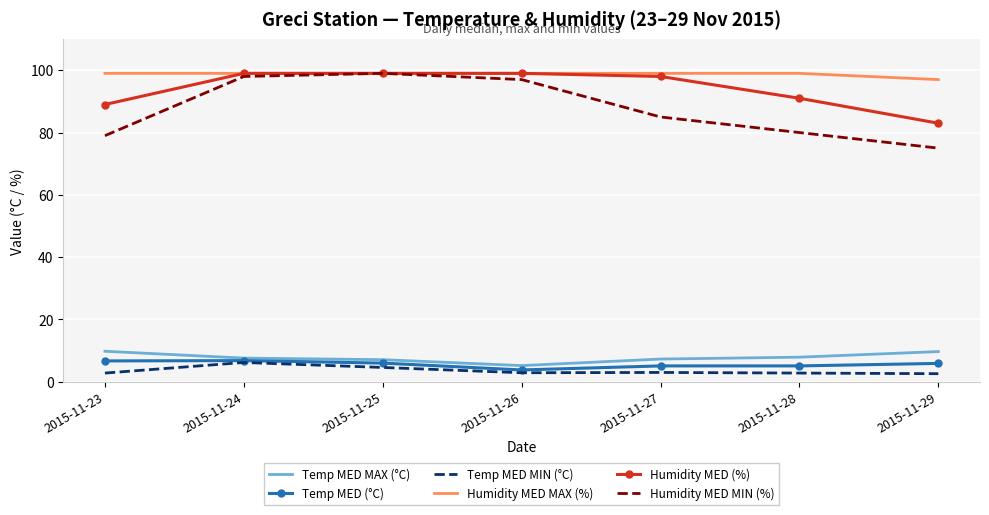

What is the sum of the Humidity MED MIN (%) values at 2015-11-27 and 2015-11-26?

182.0